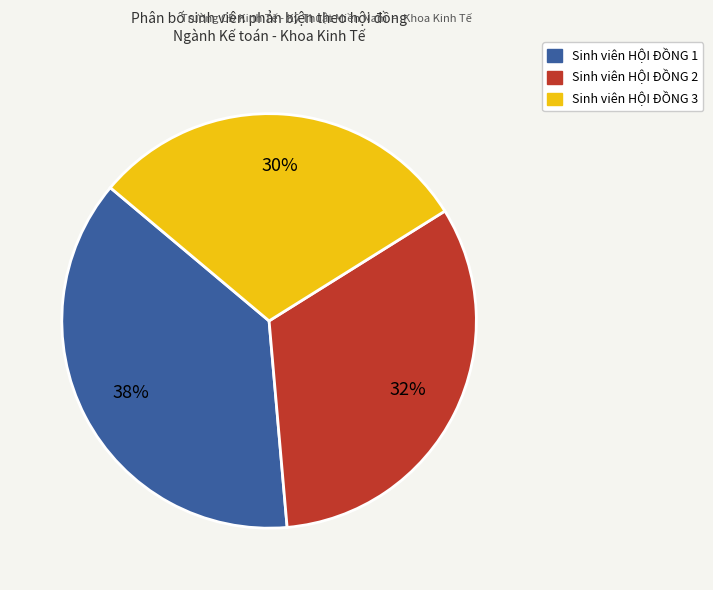

To the nearest percent, what is the average slice percentage?

33%